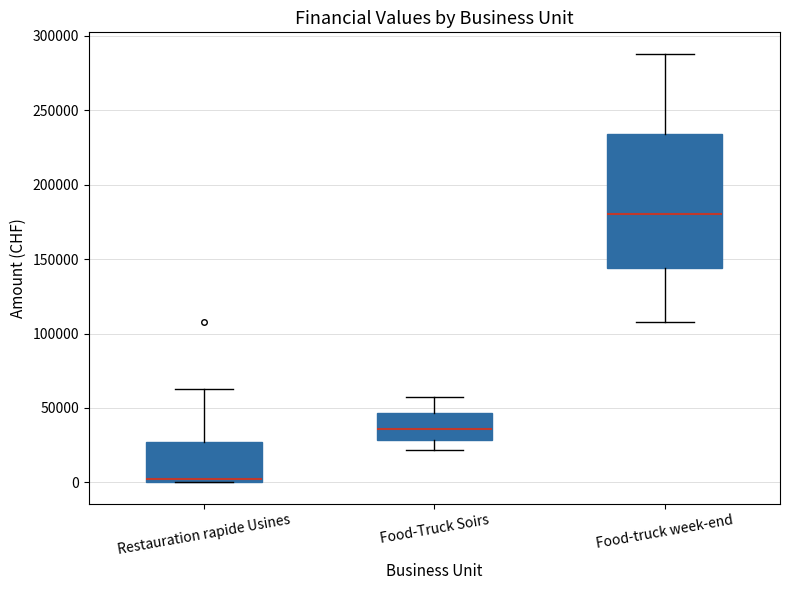

Where does the median line of the box for Food-Truck Soirs sit on the y-axis? The values are not printed on the chart, so give them approximately, as read against the axis.

35000